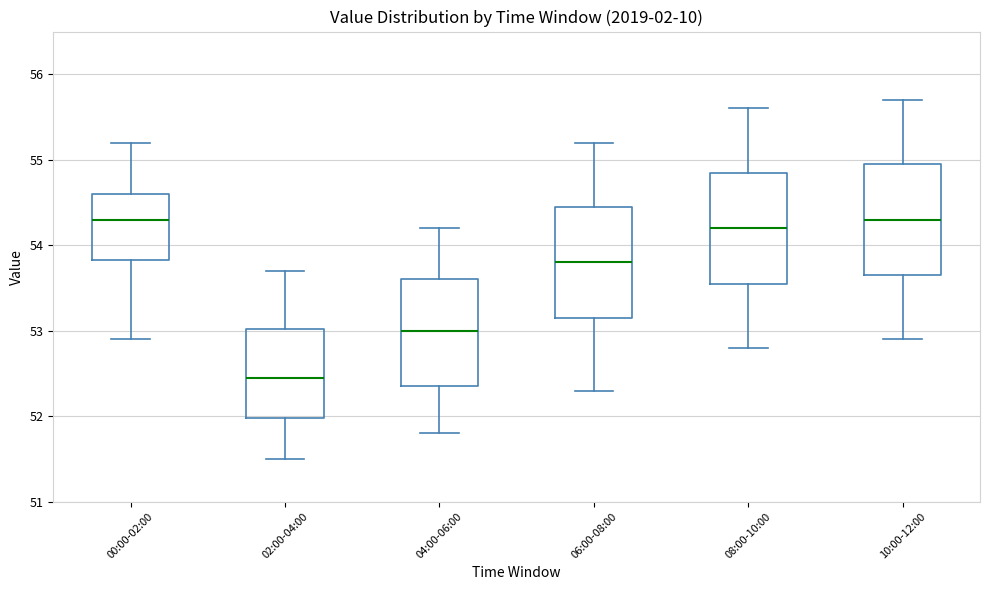

Where does the upper whisker of the box for 08:00-10:00 end on the y-axis? The values are not printed on the chart, so give them approximately, as read against the axis.

55.6